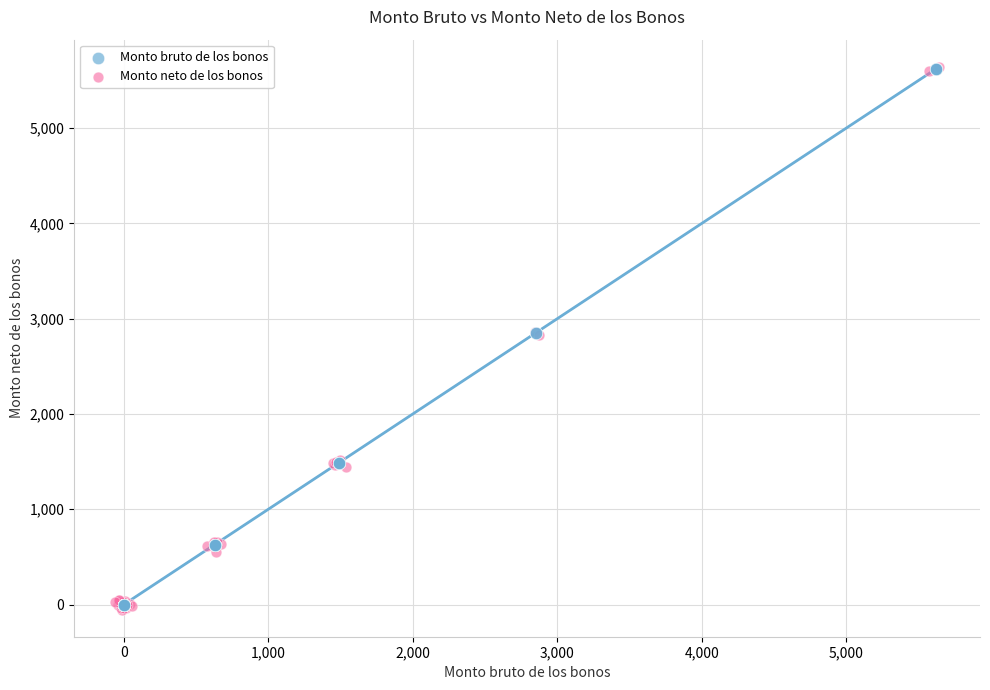

Which series reaches the minimum Y coordinate?

Monto neto de los bonos